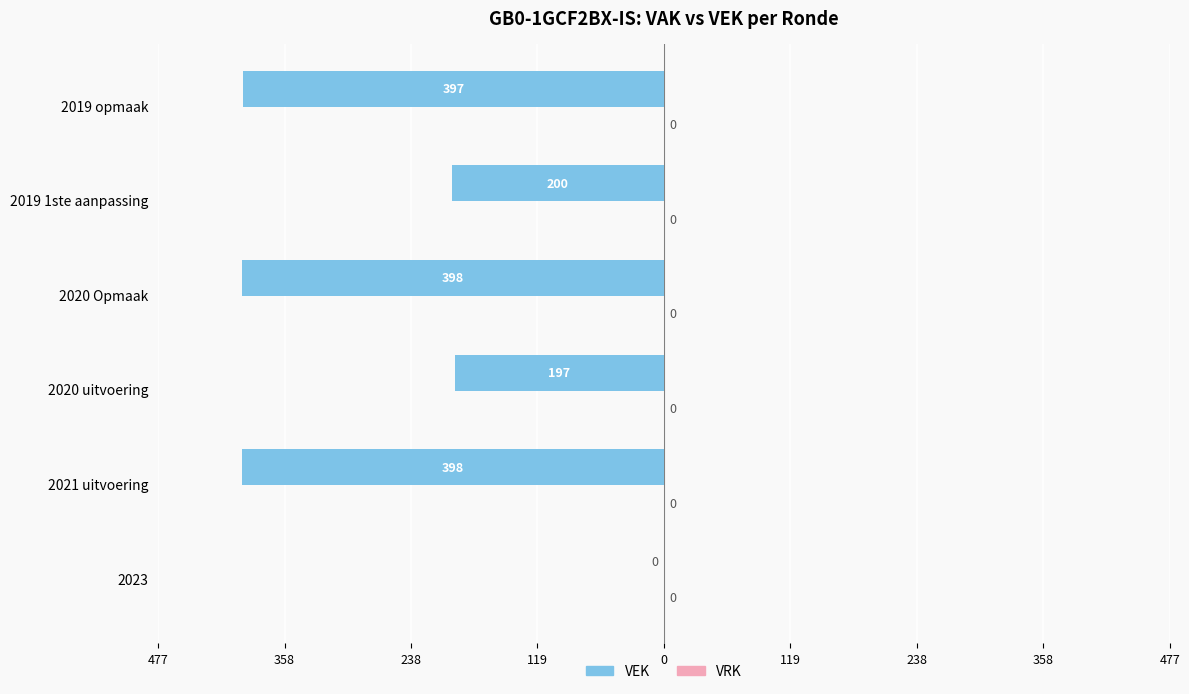

Are the bars horizontal?

Yes